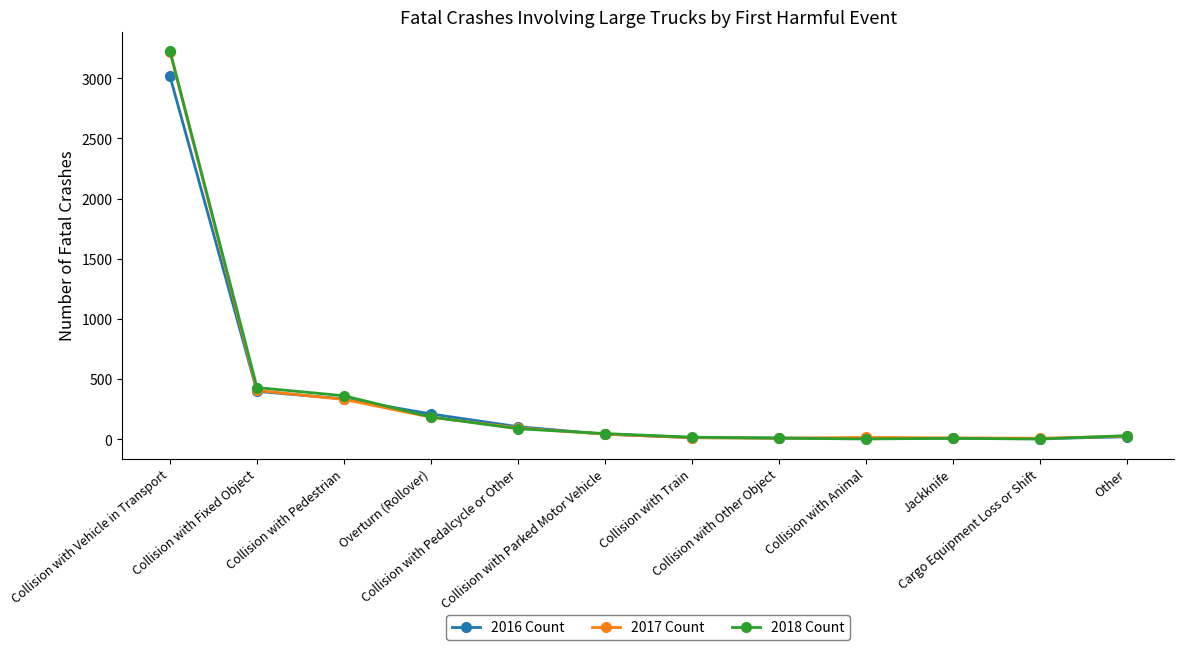

Which series has the widest spread of values?

2018 Count